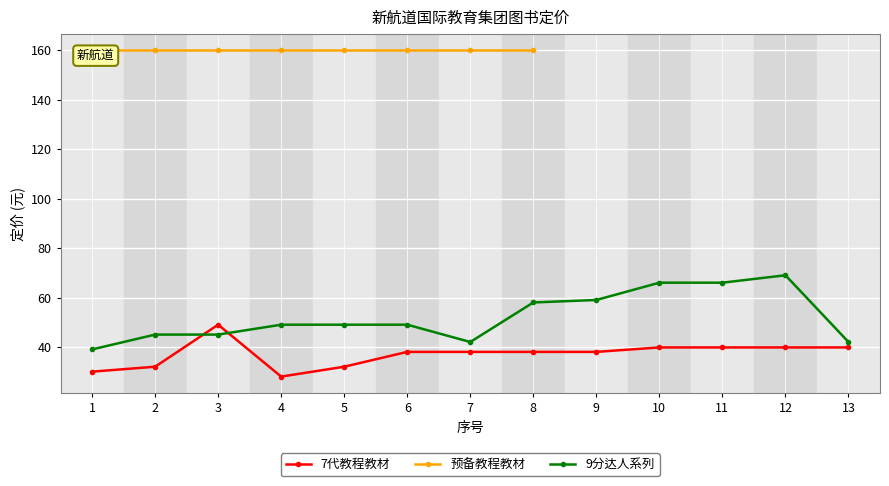

What is the sum of all 9分达人系列 values?

678.0